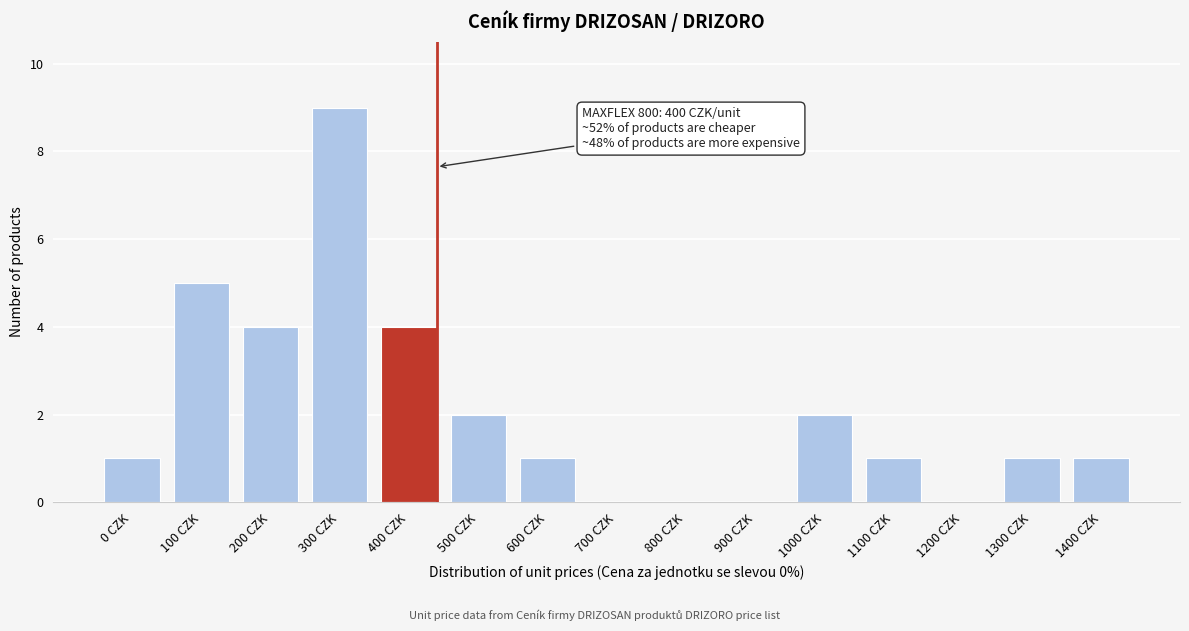

Reading left to right, list all the values displayed in this chart.

0 CZK=1	100 CZK=5	200 CZK=4	300 CZK=9	400 CZK=4	500 CZK=2	600 CZK=1	700 CZK=0	800 CZK=0	900 CZK=0	1000 CZK=2	1100 CZK=1	1200 CZK=0	1300 CZK=1	1400 CZK=1